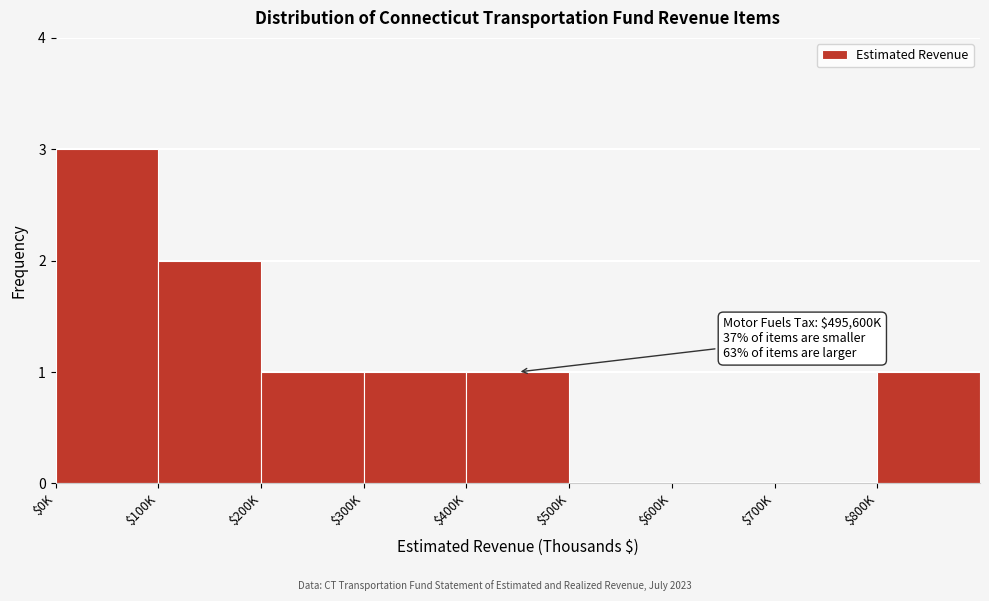

Is it true that the value at $200K is 1?

True